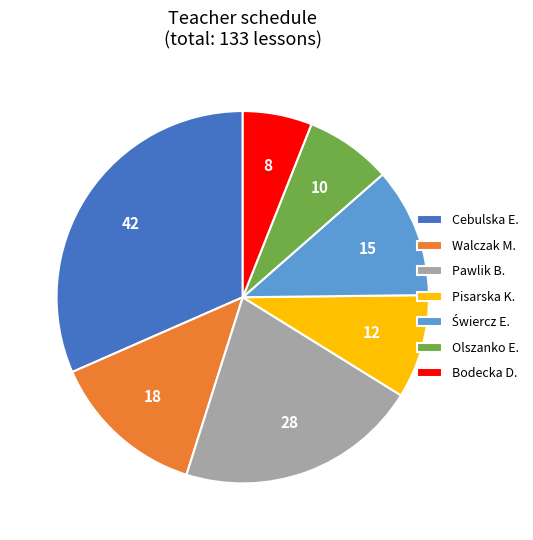

Which category has the biggest portion of the pie?

Cebulska E.